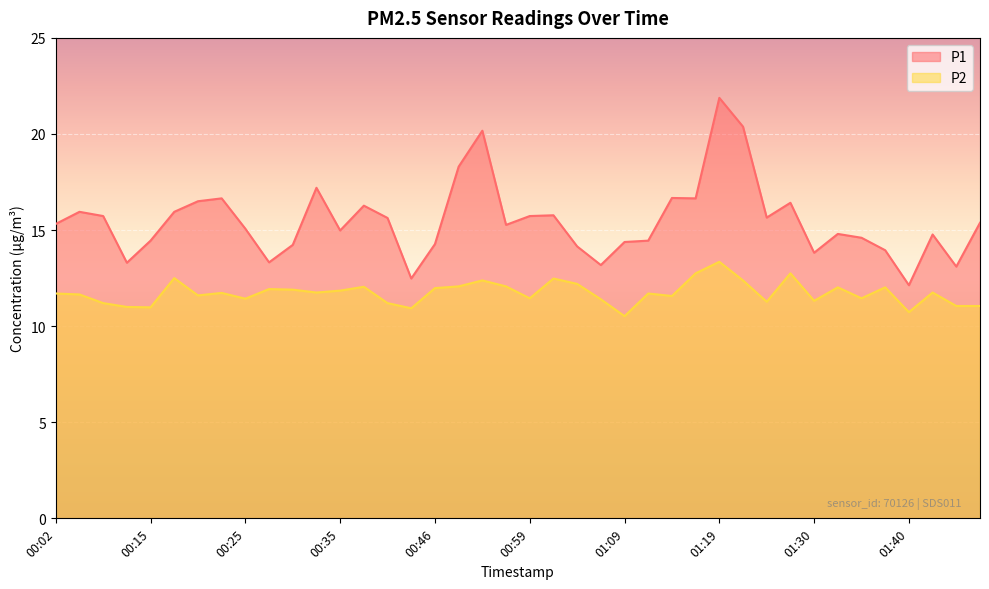

What is the average value of the P1 series?

15.5